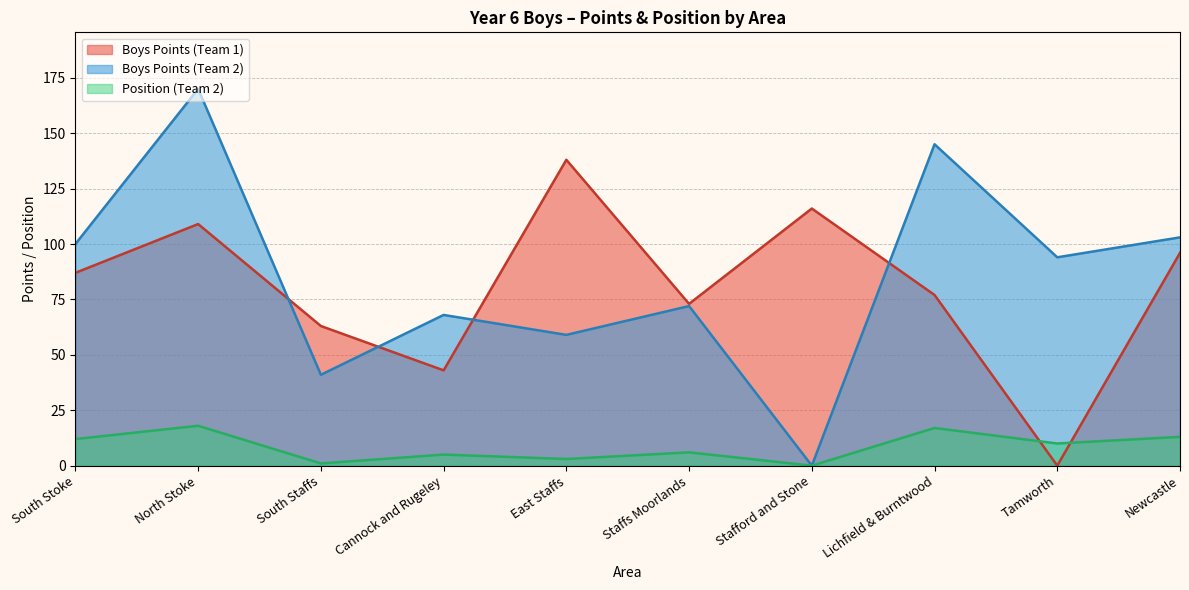

Is the value of Boys Points (Team 2) at South Staffs greater than the value of Position (Team 2) at South Stoke?

Yes